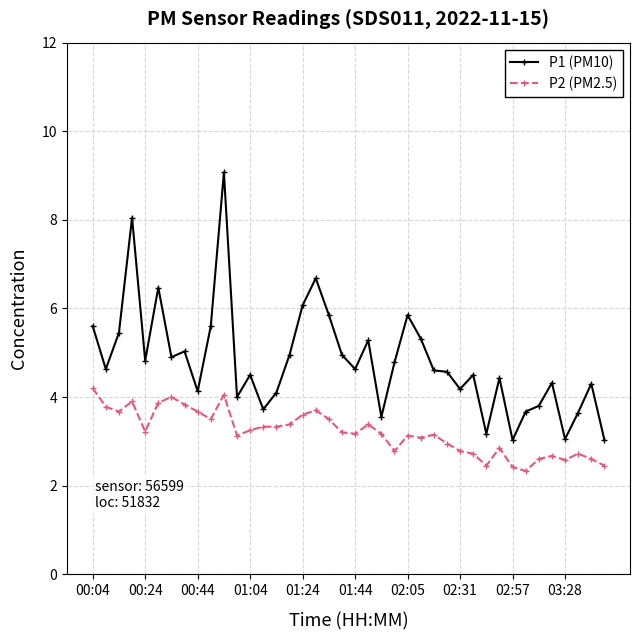

Which series has the widest spread of values?

P1 (PM10)